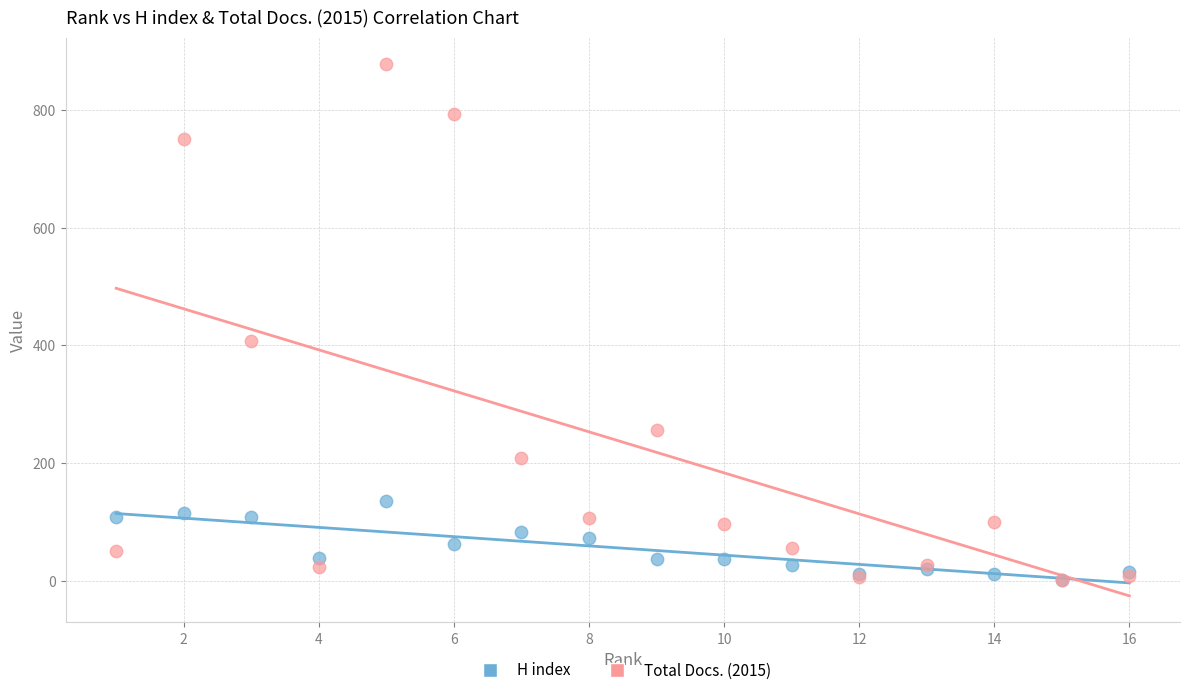

Across all series, what Y value is closest to 440?

408